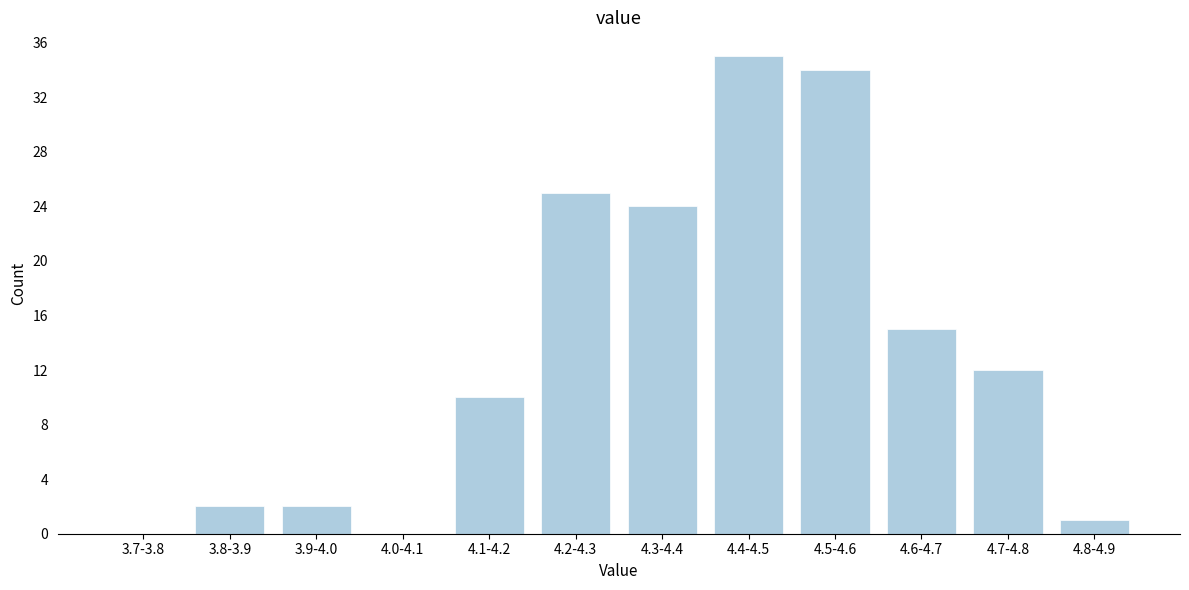

Reading right to left, what are all the values shown in this chart?

4.8-4.9=1	4.7-4.8=12	4.6-4.7=15	4.5-4.6=34	4.4-4.5=35	4.3-4.4=24	4.2-4.3=25	4.1-4.2=10	4.0-4.1=0	3.9-4.0=2	3.8-3.9=2	3.7-3.8=0